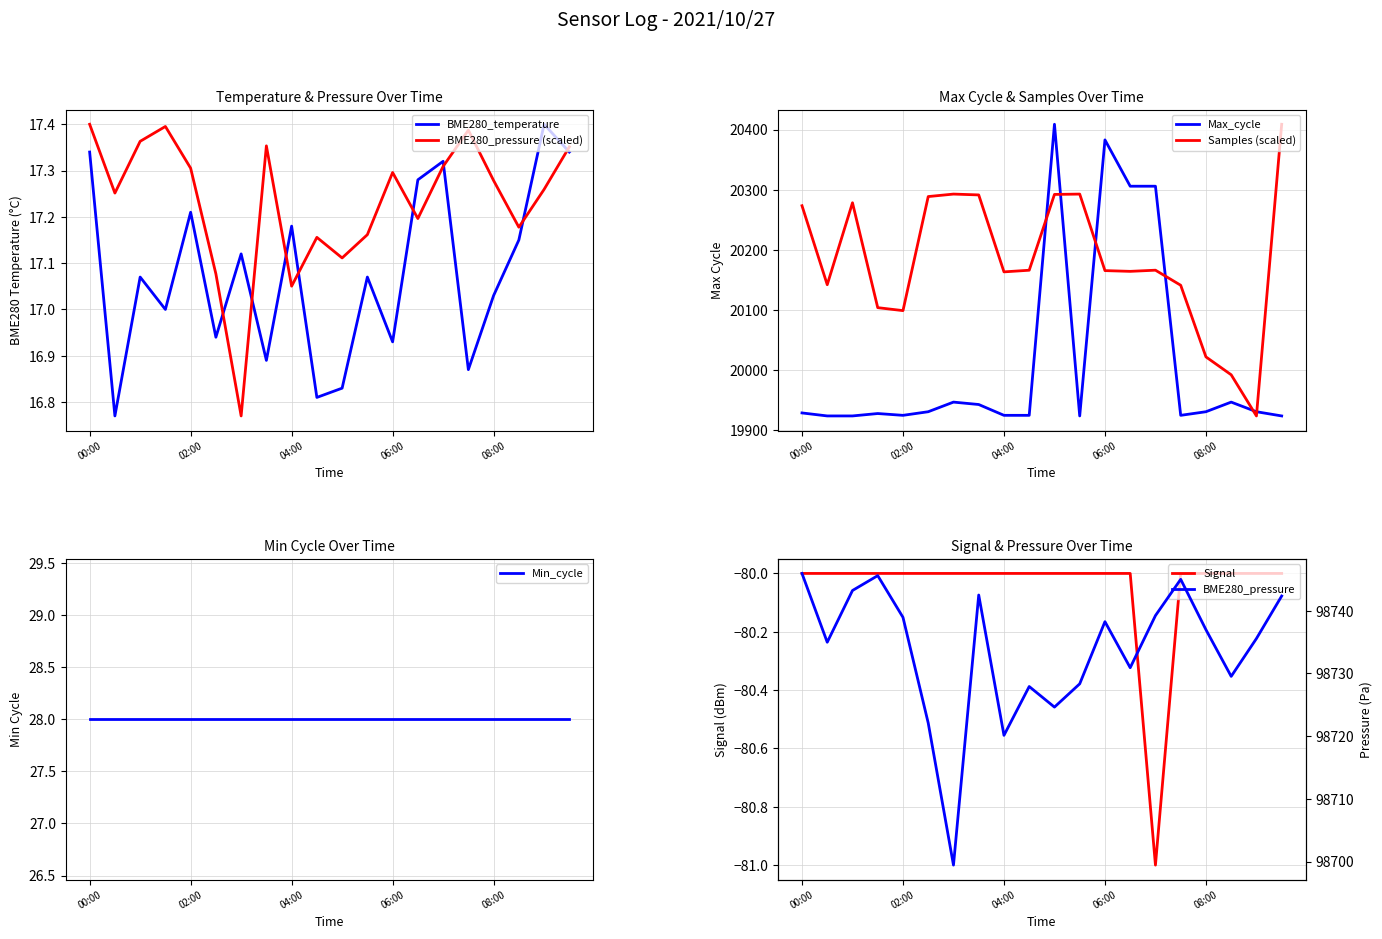

Does the chart display data point markers on the line(s)?

No